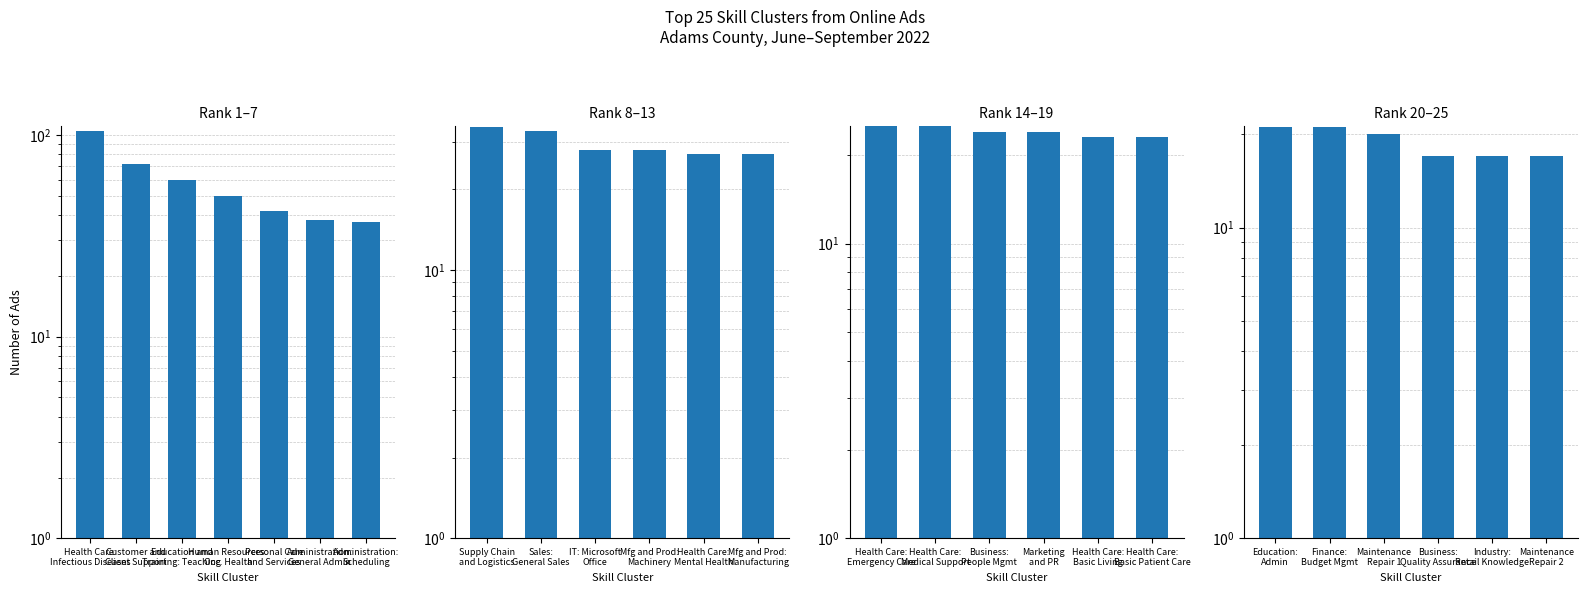

Which has a higher value, Industry: Retail Knowledge or Maintenance Repair 1?

Maintenance Repair 1